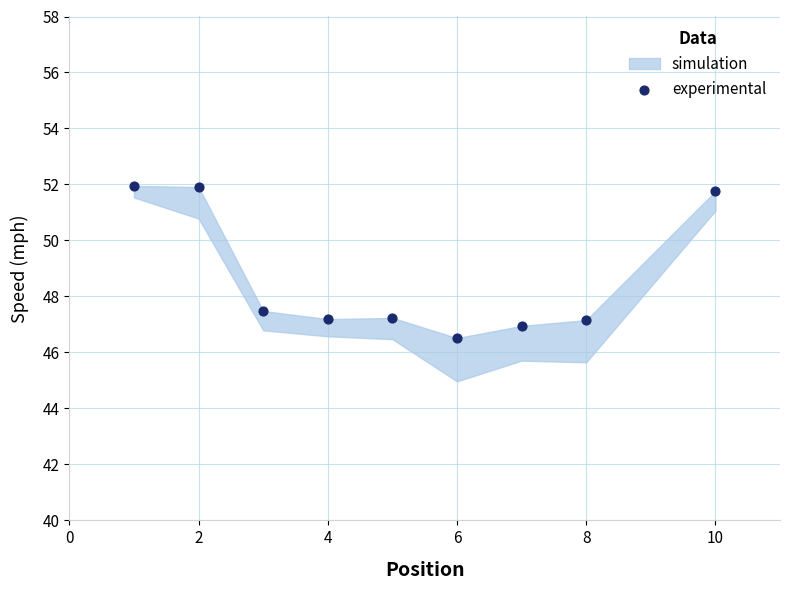

What Y value in the scatter plot is closest to 49?

47.5